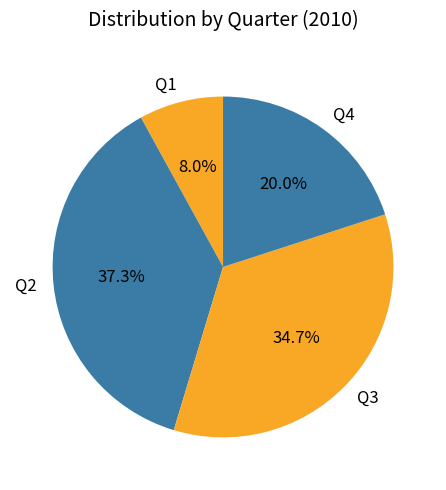

How many slices are in this pie chart?

4